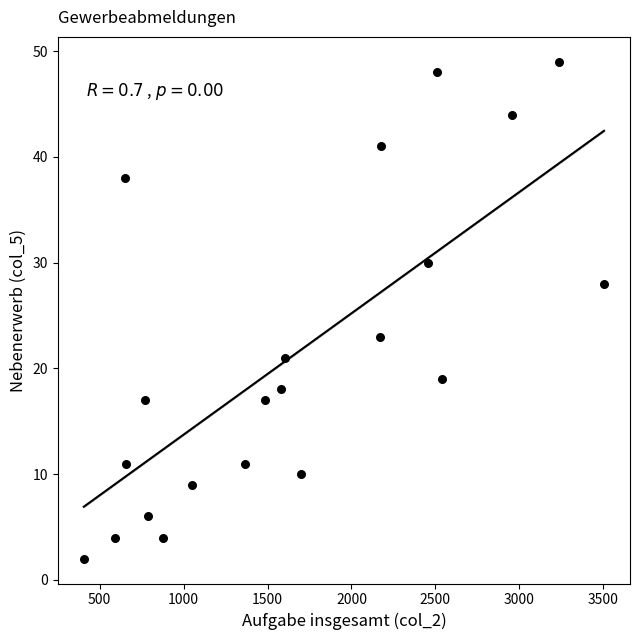

What Y value in the scatter plot is closest to 25?

23